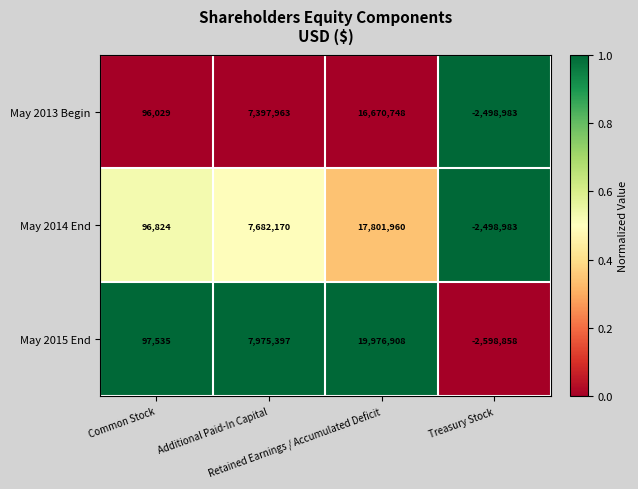

What is the difference between the maximum and second lowest values in the May 2014 End series?

17705136